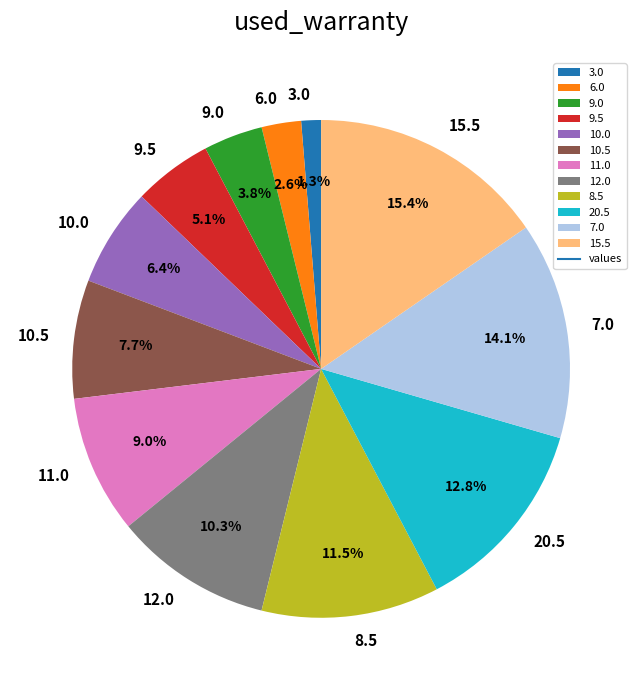

Is the sum of 15.5 and 10.5 greater than half?

No